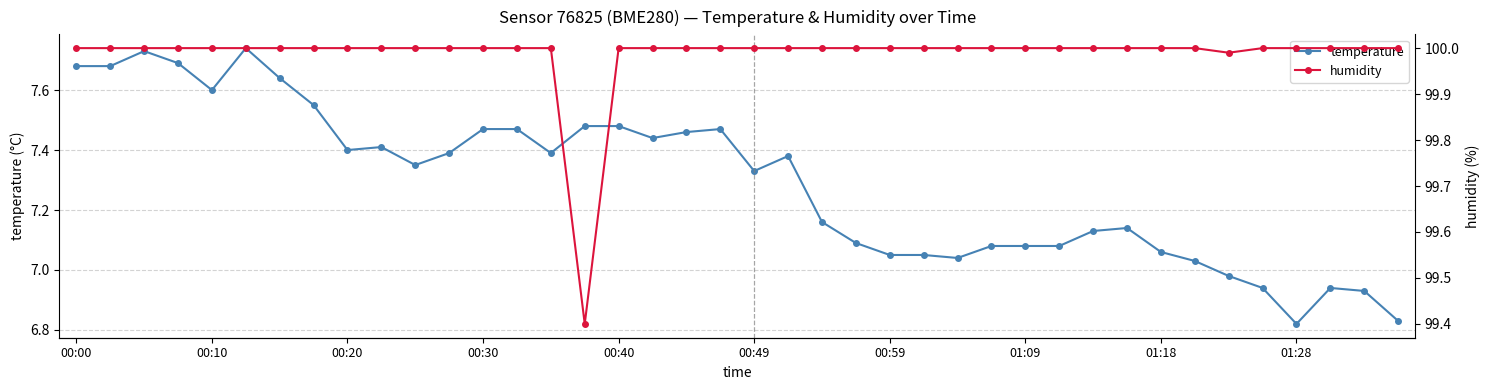

Where is the first local minimum for humidity?

15